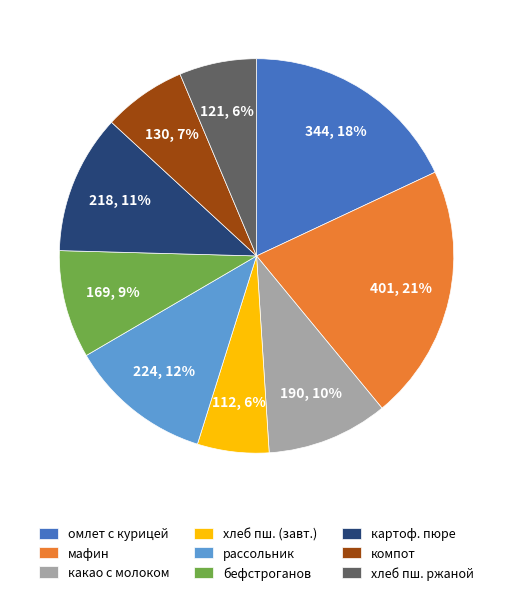

Do омлет с курицей and хлеб пш. (завт.) together represent more than half of the pie?

No